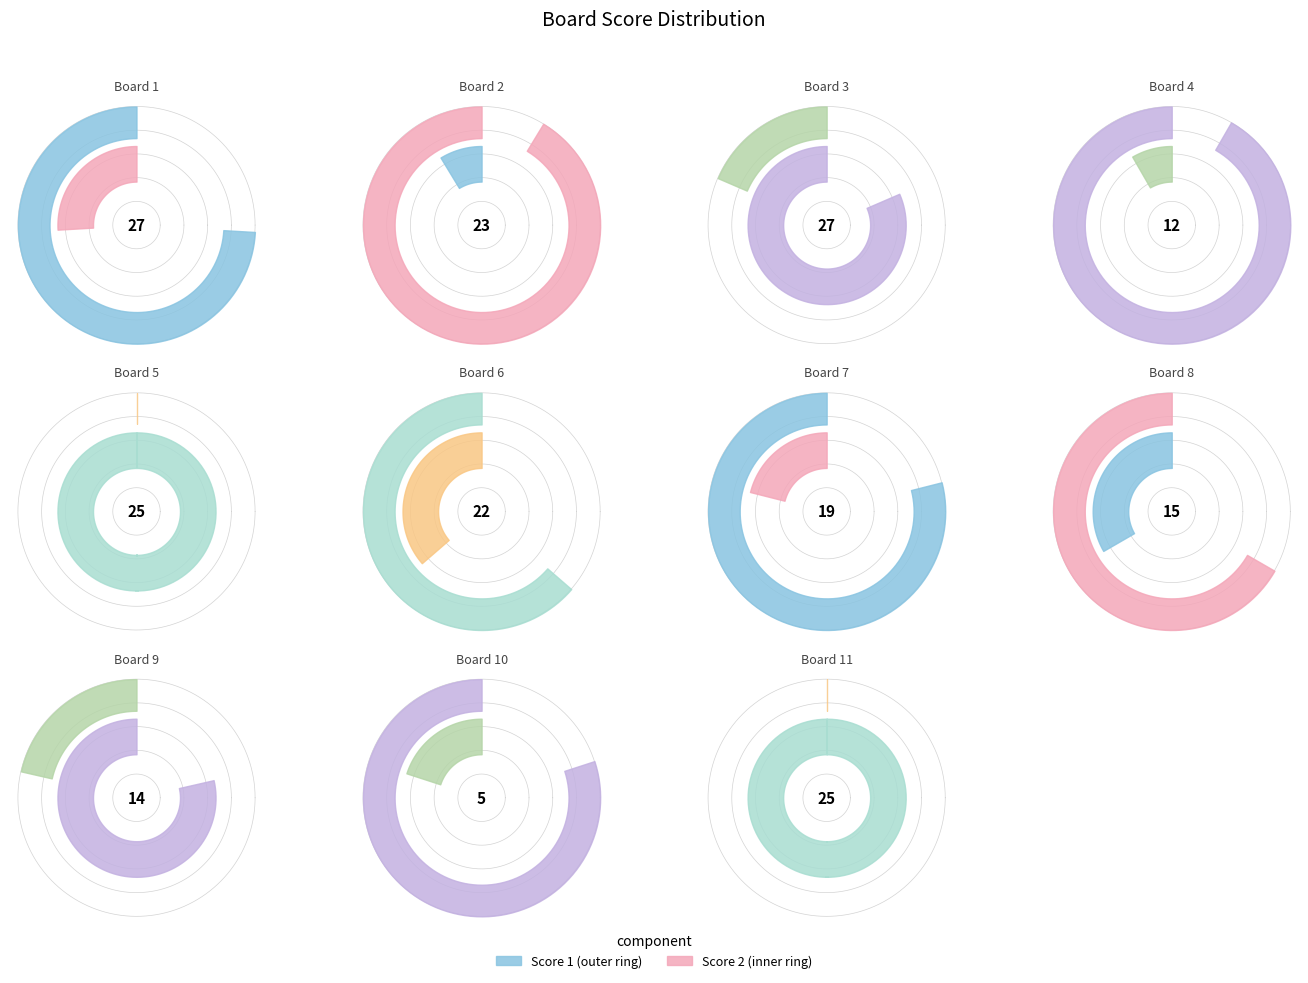

Which series has the largest range (max minus min)?

Score 2